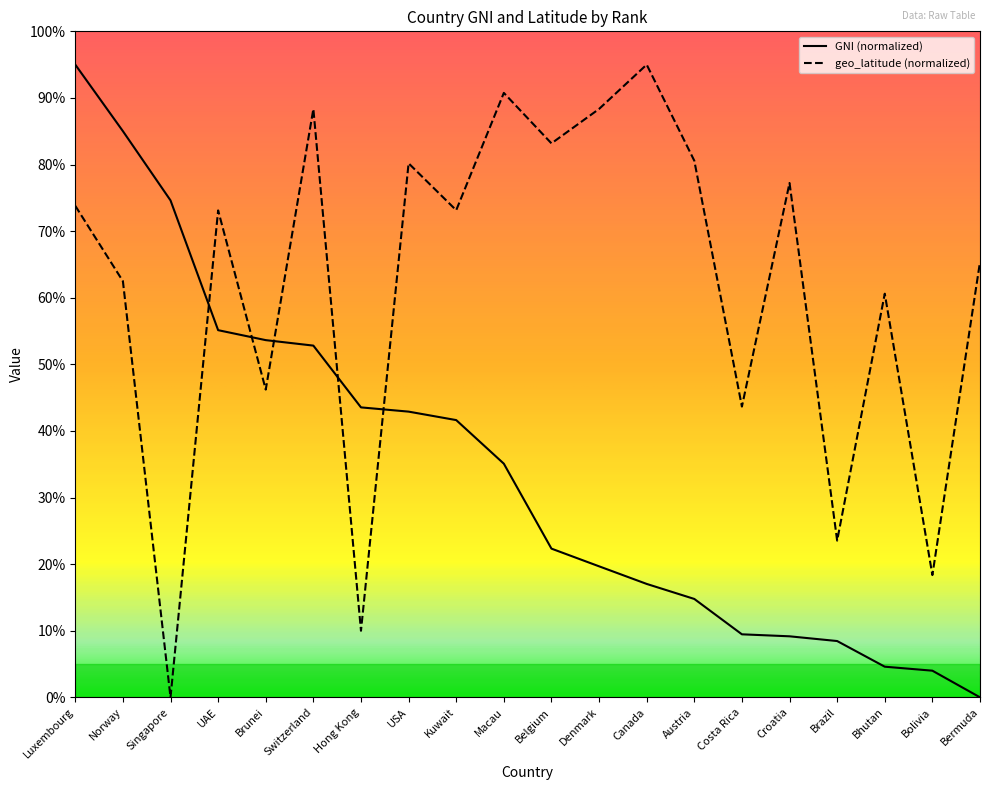

At Brazil, list the series in order from smallest to largest.

GNI (normalized), geo_latitude (normalized)